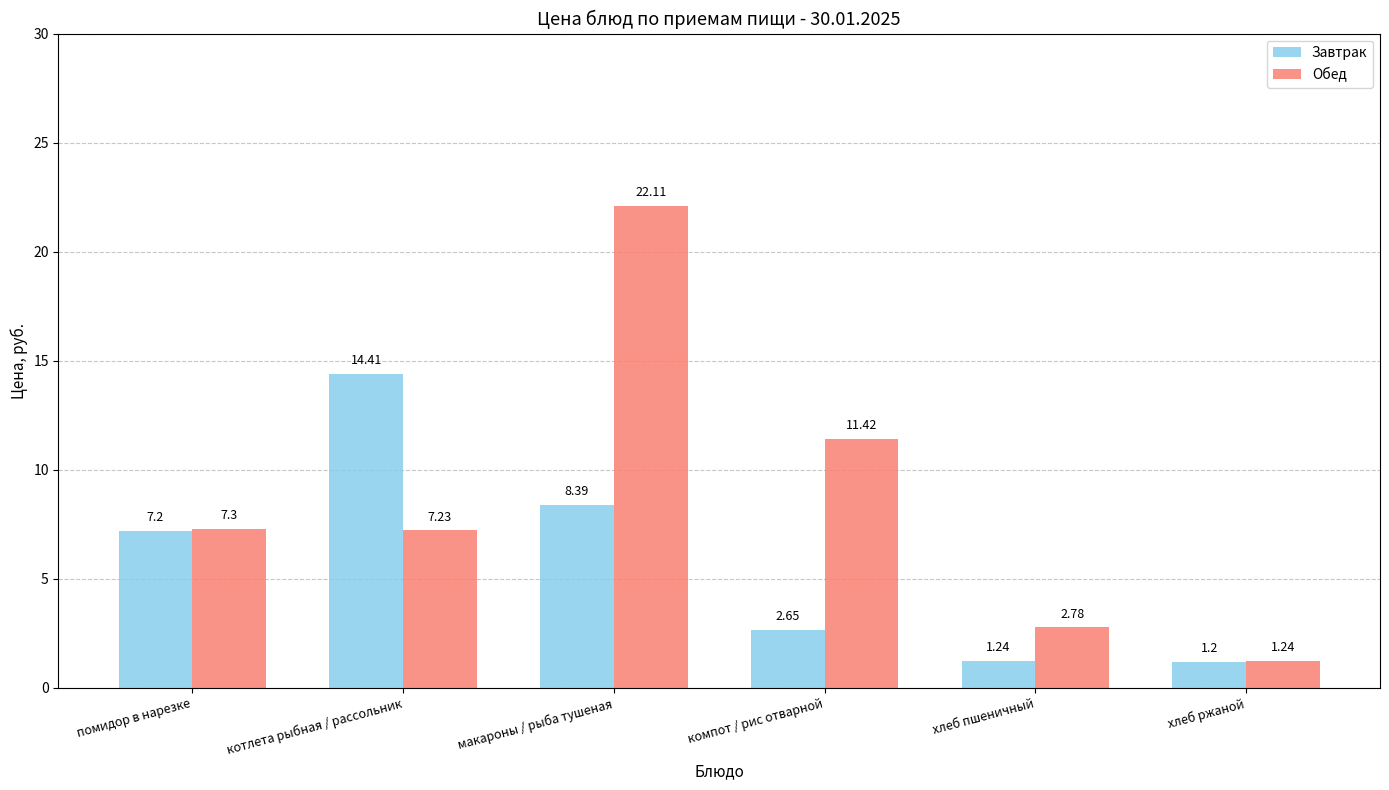

Where does the Завтрак series first go above 7?

помидор в нарезке